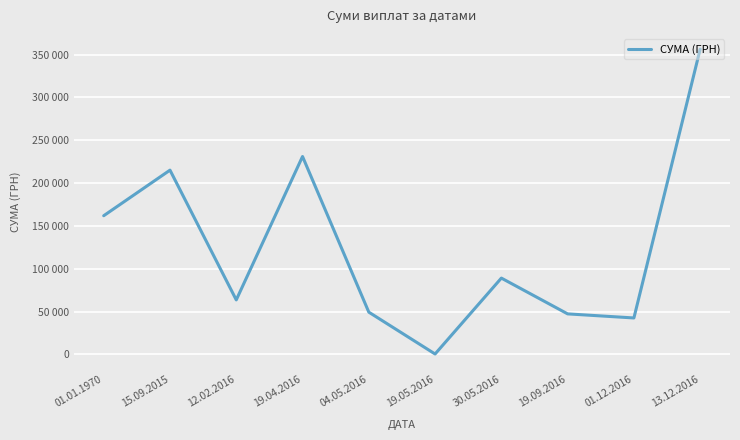

What is the maximum value shown in the chart?

356303.5